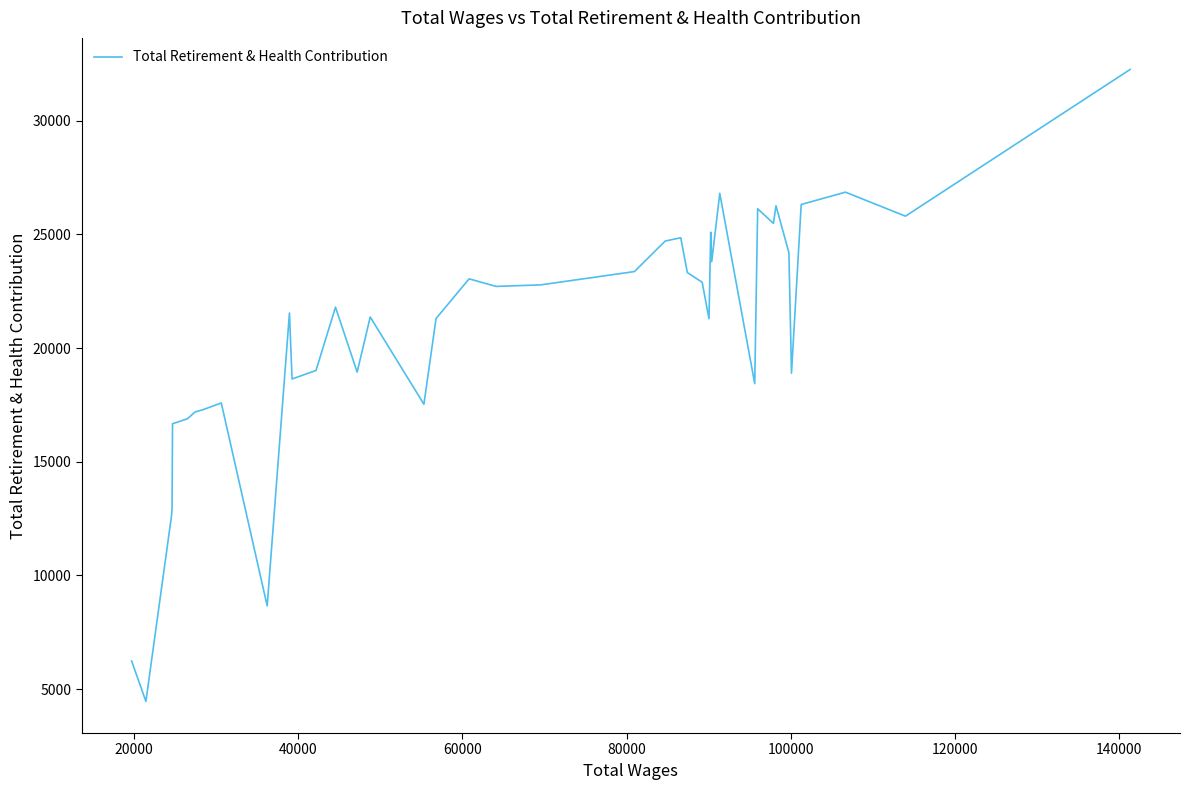

What is the maximum value shown in the chart?

32254